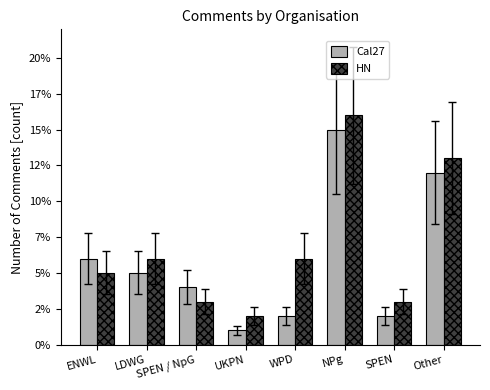

List the labels in order of HN value, smallest first.

UKPN, SPEN / NpG, SPEN, ENWL, LDWG, WPD, Other, NPg